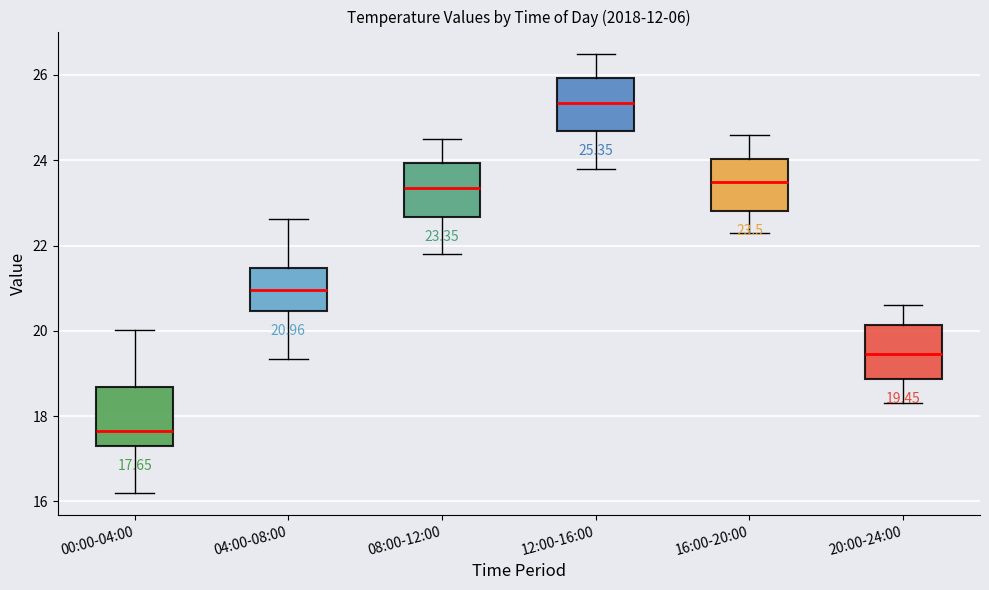

Which box has the lowest median line?

00:00-04:00